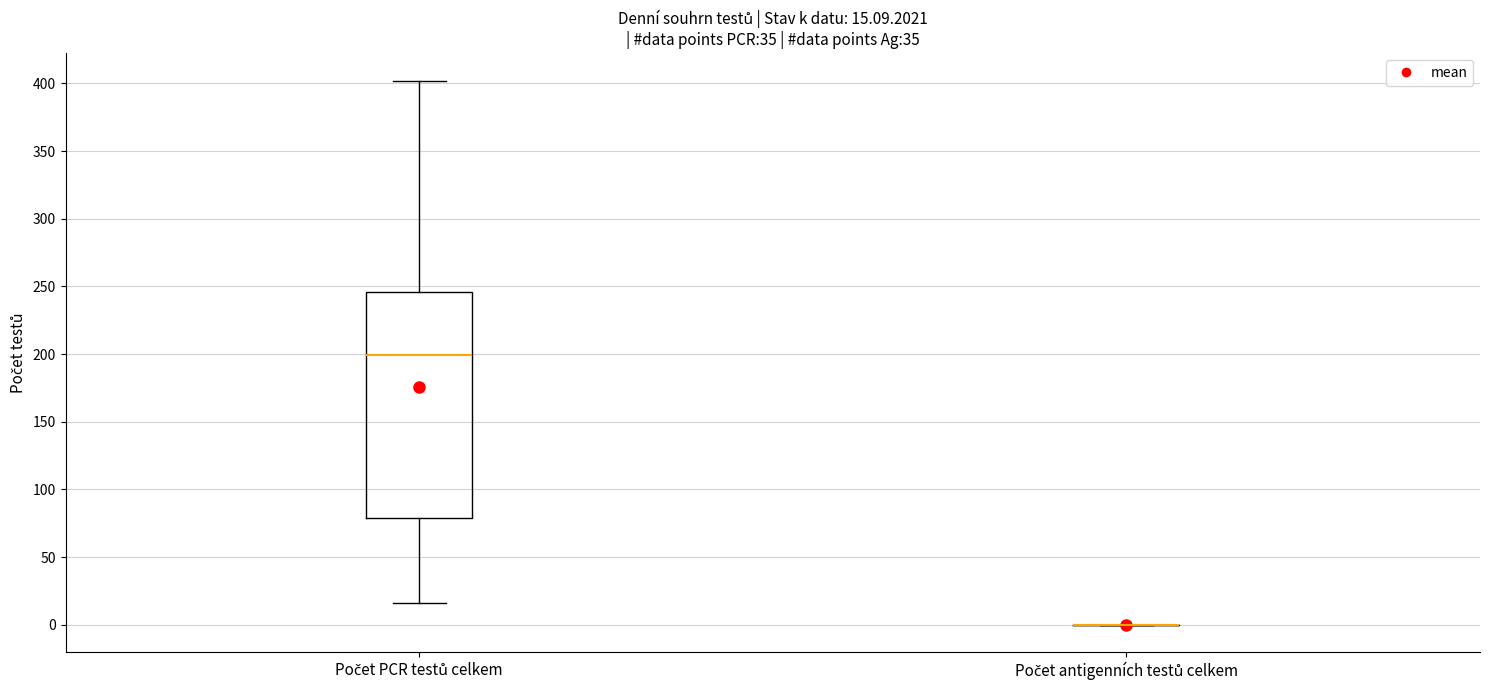

Which box is the tallest, from its lower edge to its upper edge?

Počet PCR testů celkem